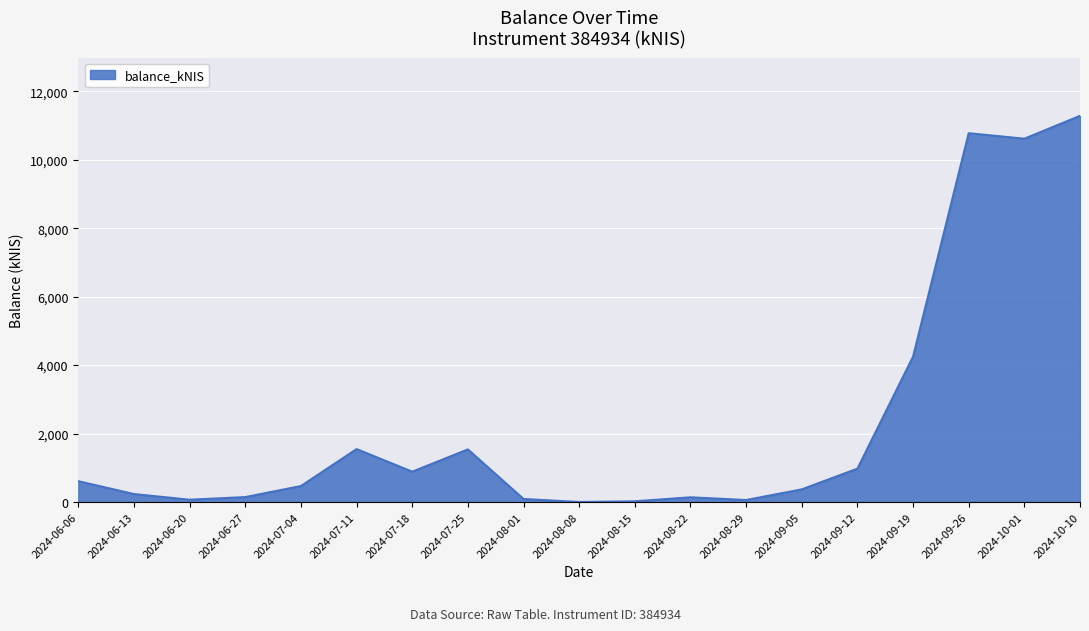

At which category does the chart reach its peak across all series?

2024-10-10